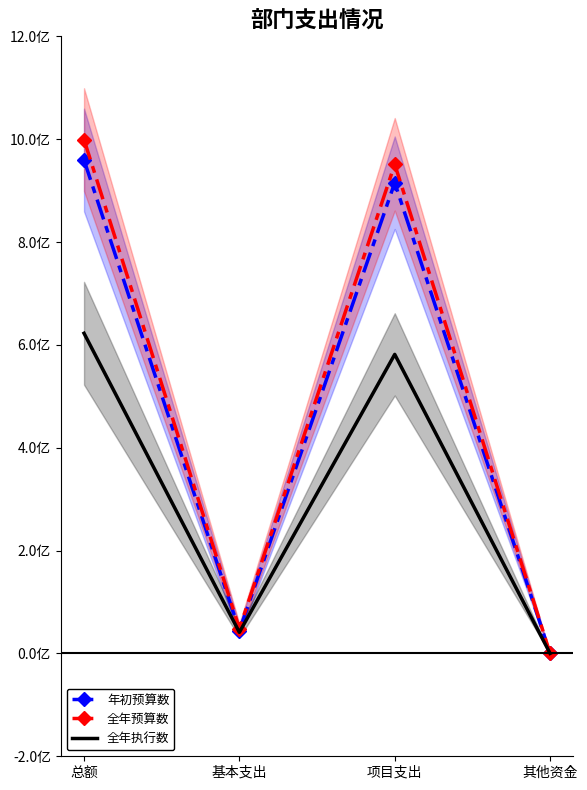

Reading left to right, extract all data points from this chart.

年初预算数: 总额=959432993.1	基本支出=44162662.8	项目支出=915270330.3	其他资金=0.0
全年预算数: 总额=999070713.5	基本支出=47882542.8	项目支出=951188170.7	其他资金=0.0
全年执行数: 总额=622571625.3	基本支出=41034749.8	项目支出=581536875.5	其他资金=0.0